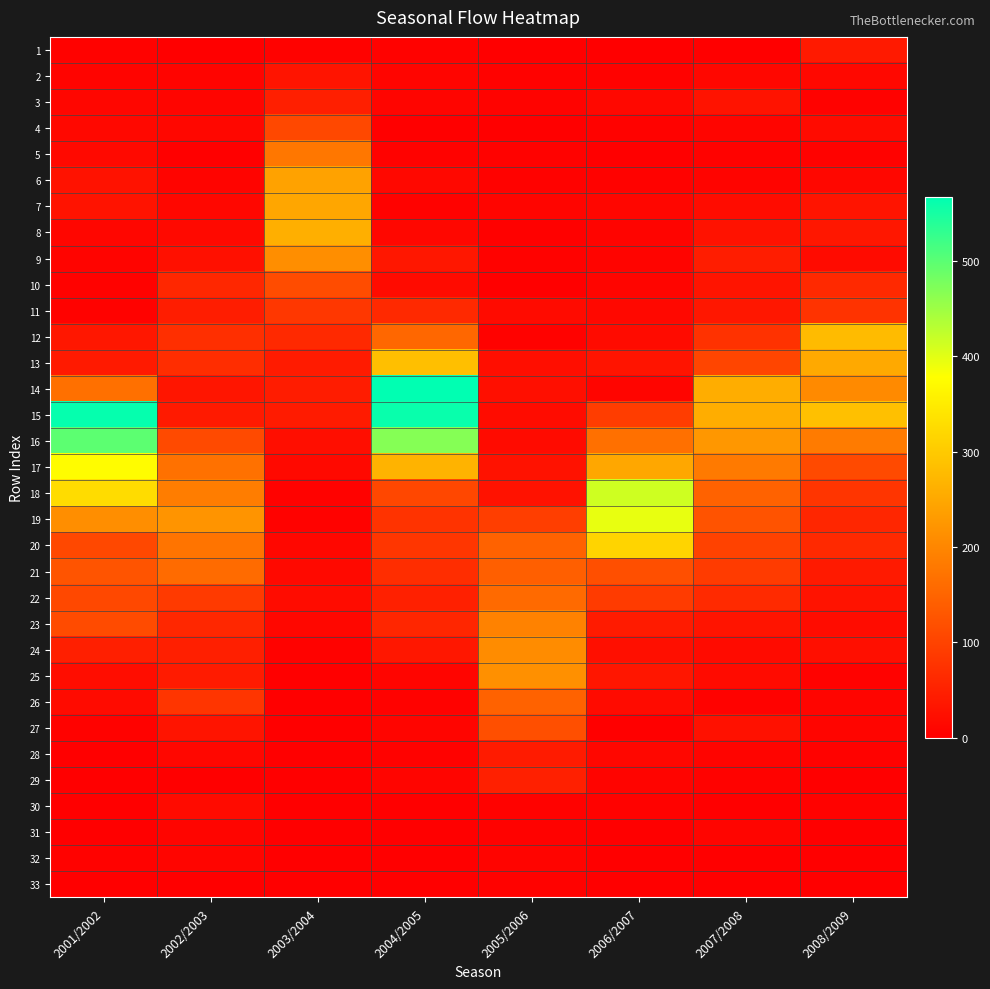

At how many categories does at least one series exceed 237?

6